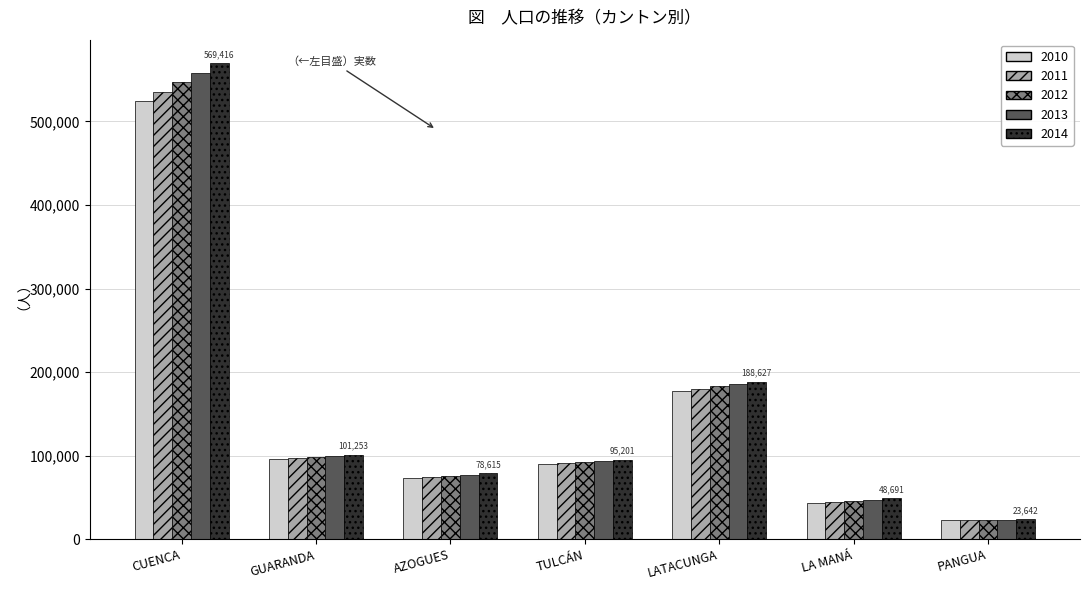

What is the highest value of the 2010 series?

524563